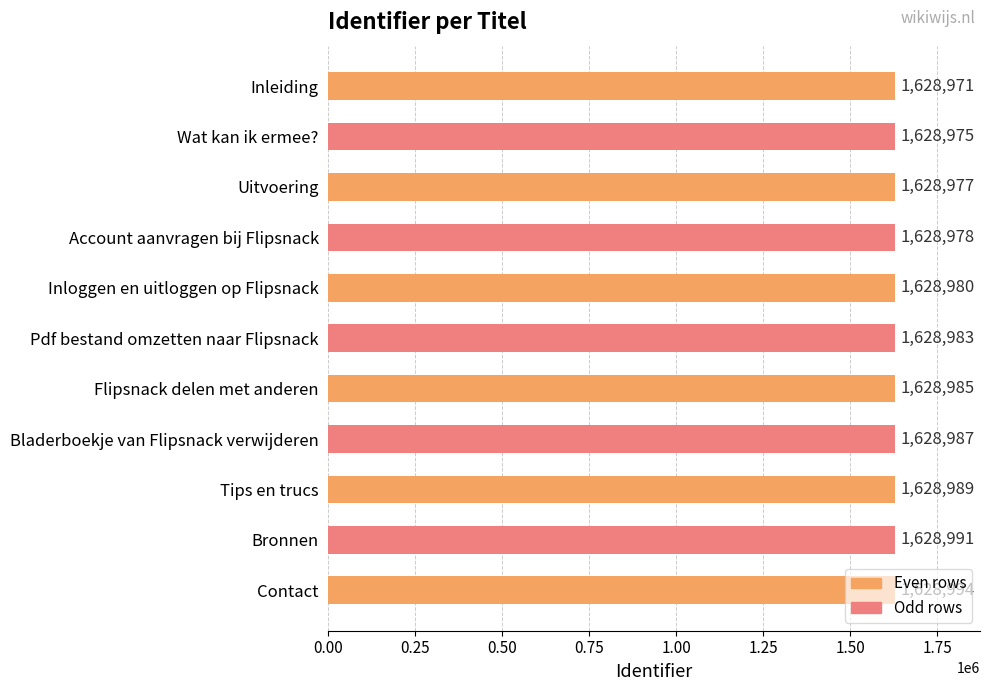

What is the smallest value displayed?

1628971